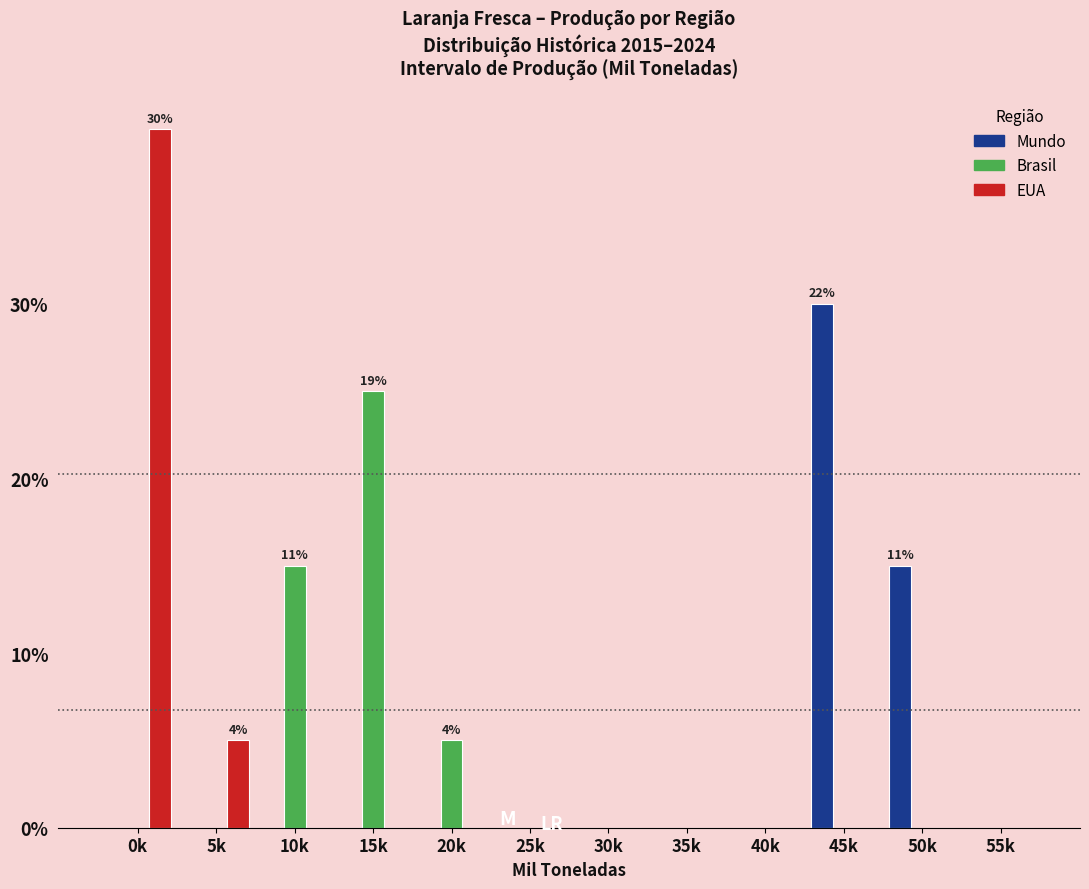

Are the bars grouped side by side (vs. stacked)?

Yes